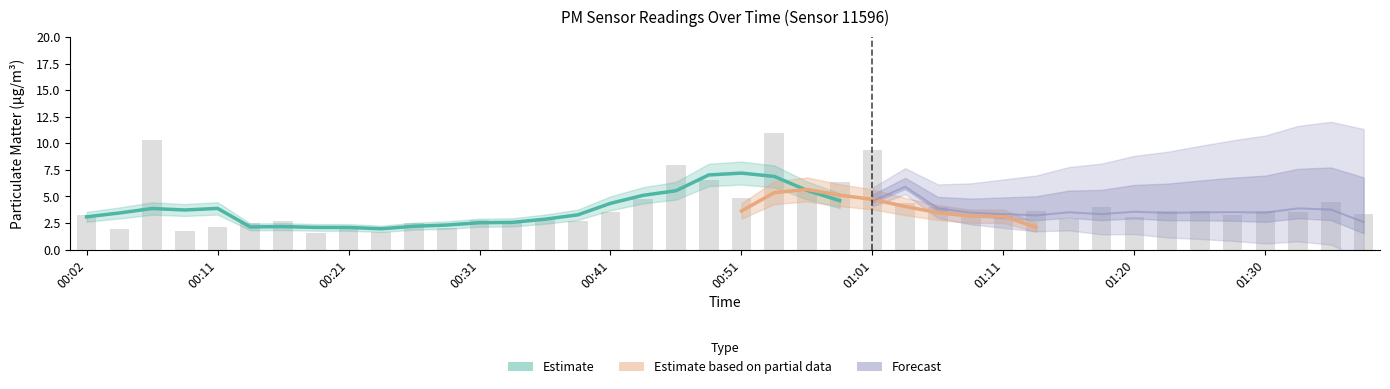

Reading left to right, transcribe all the data shown in this chart.

00:02=3.2	00:04=1.9	00:06=10.3	00:09=1.8	00:11=2.1	00:14=2.5	00:16=2.7	00:19=1.6	00:21=2.0	00:24=1.7	00:26=2.5	00:29=2.0	00:31=2.8	00:34=2.5	00:36=2.8	00:39=2.7	00:41=3.5	00:44=4.8	00:46=8.0	00:48=6.5	00:51=4.8	00:53=10.9	00:56=5.7	00:58=6.4	01:01=9.4	01:03=4.3	01:06=4.0	01:08=3.3	01:11=3.1	01:13=3.6	01:16=2.9	01:18=4.0	01:20=3.1	01:23=3.6	01:25=3.7	01:28=3.2	01:30=3.7	01:33=3.5	01:35=4.5	01:38=3.3